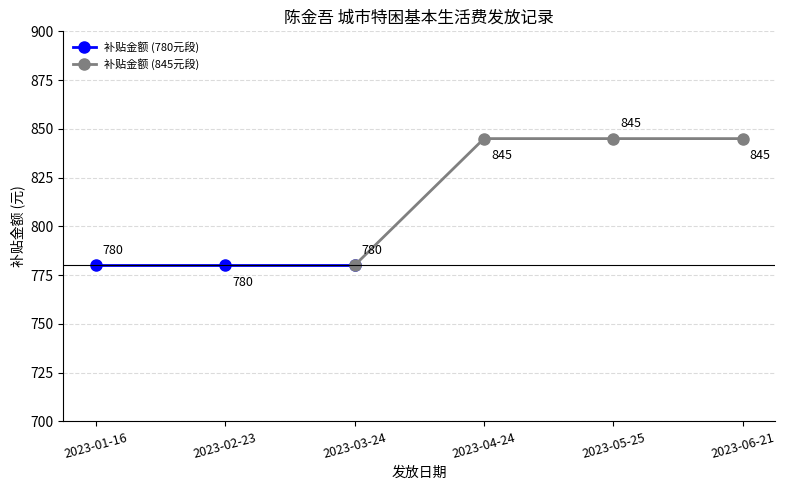

Which label corresponds to the largest value in the chart?

2023-04-24